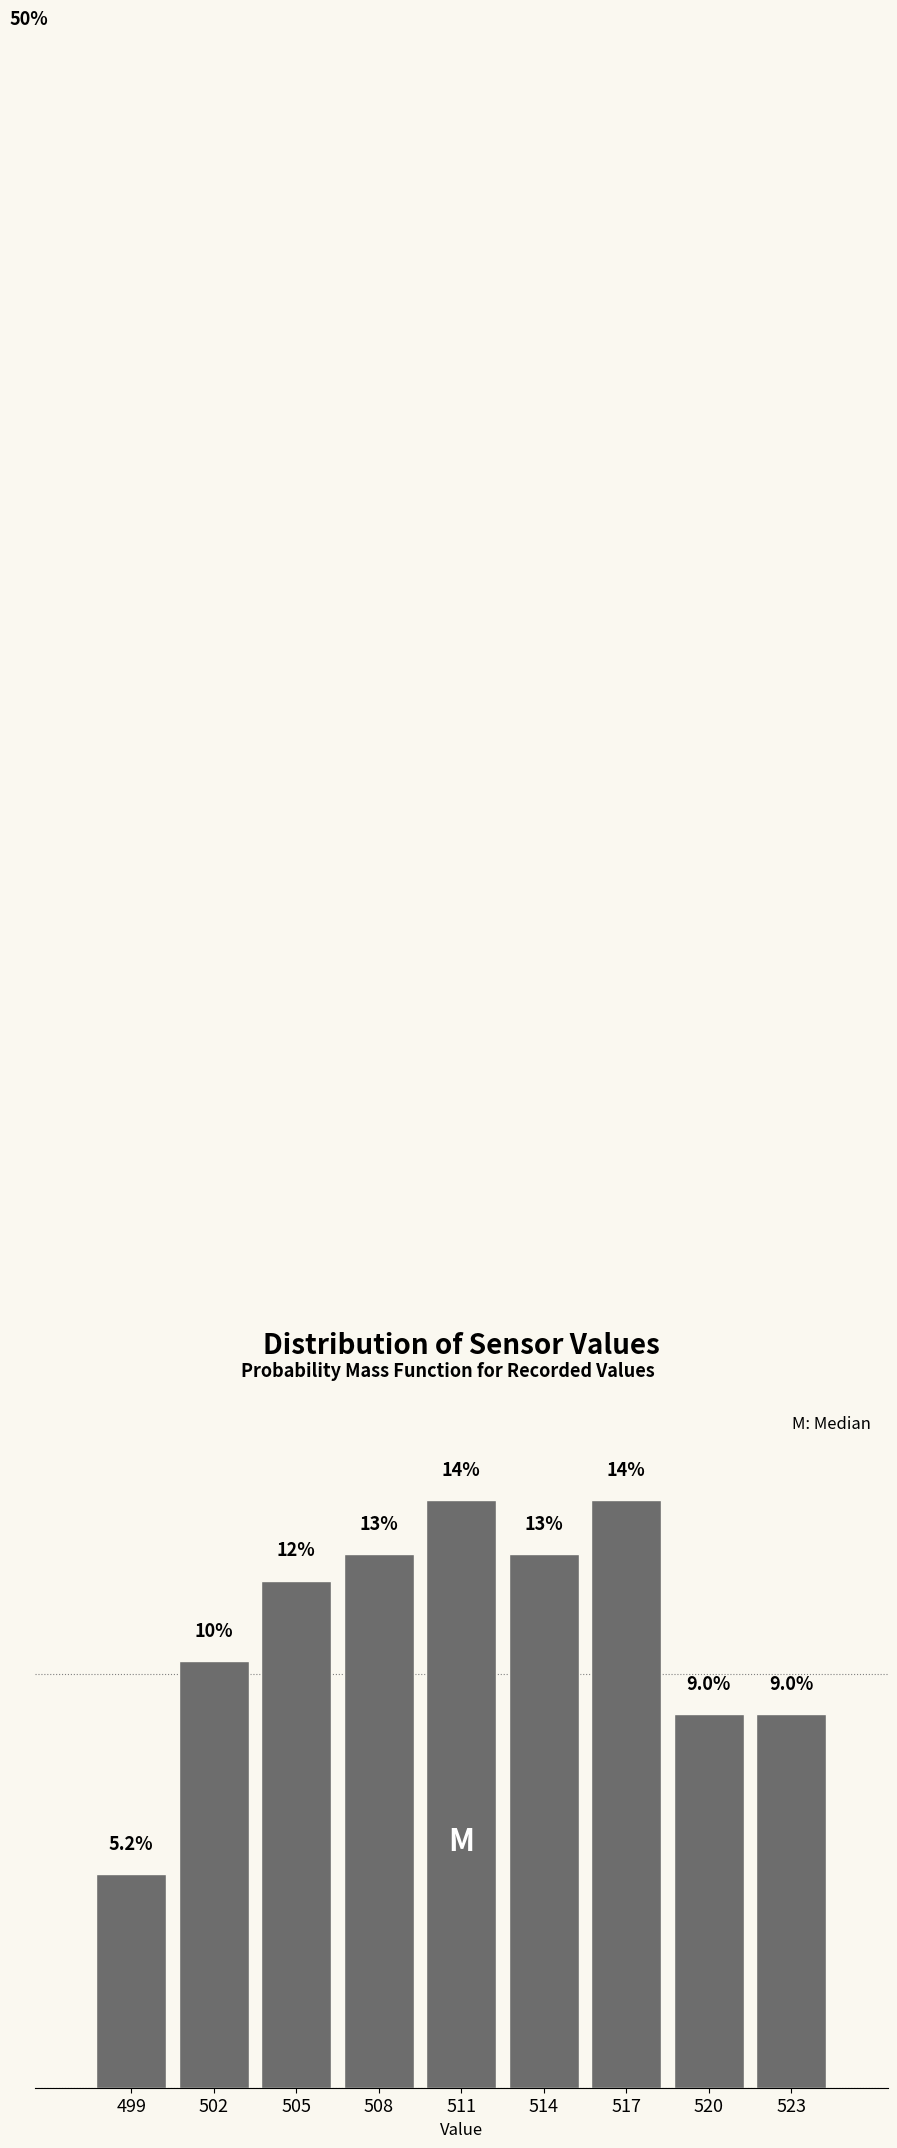

Are the bars horizontal?

No